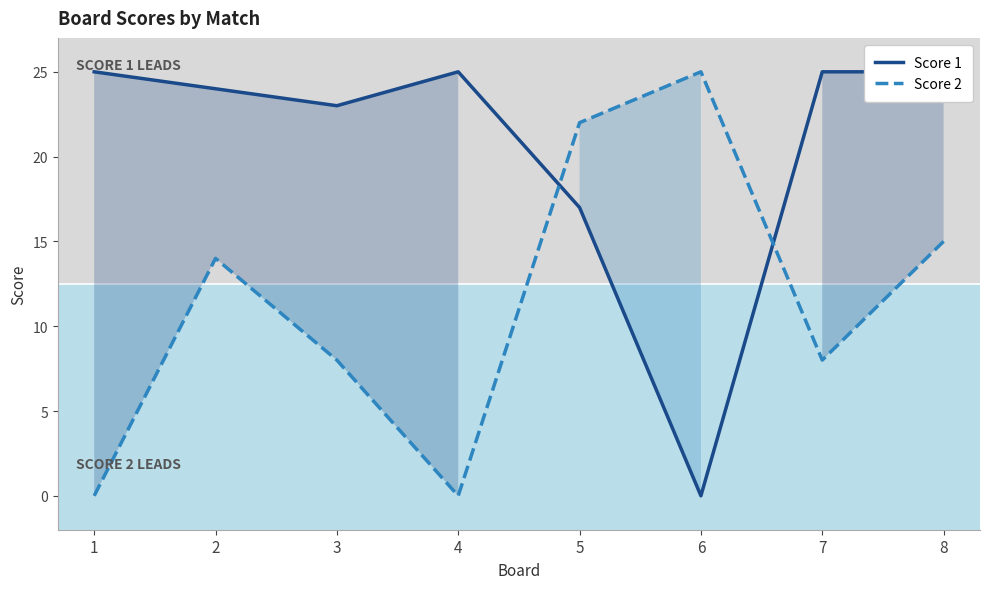

What is the total value across all series at 3?

31